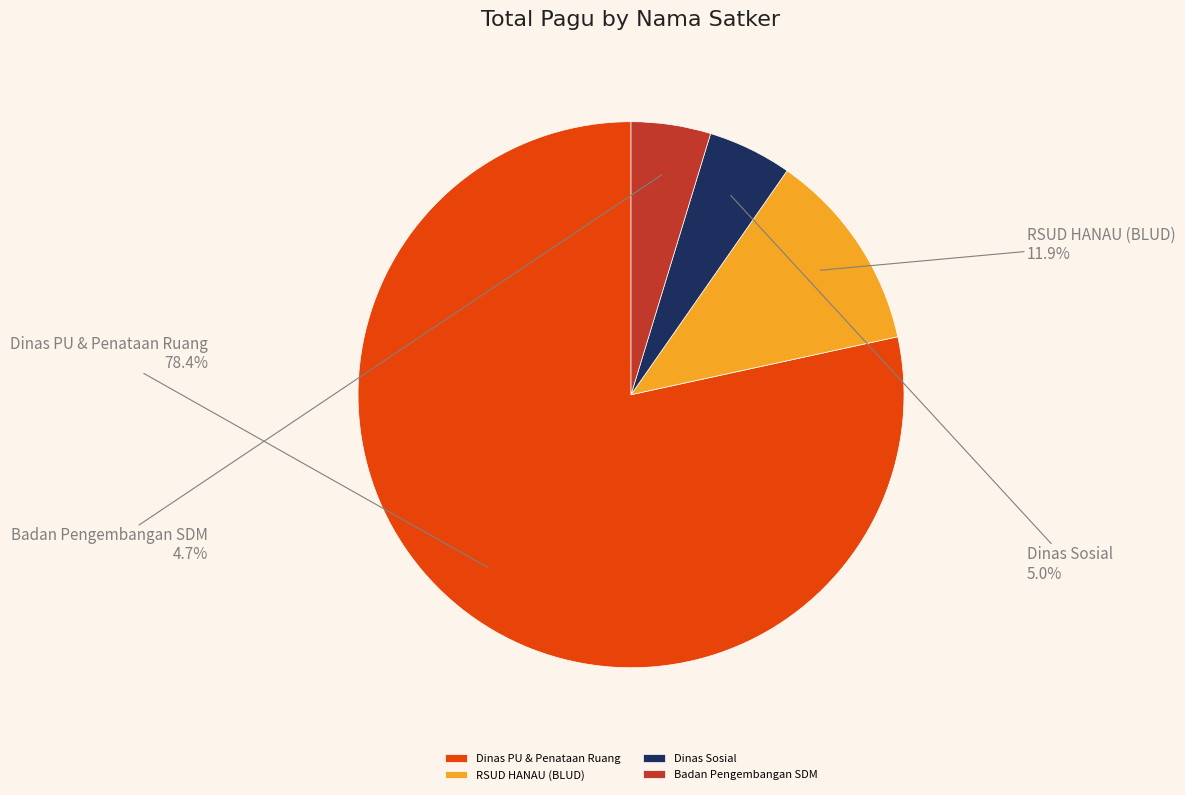

Which category has the biggest portion of the pie?

Dinas PU & Penataan Ruang